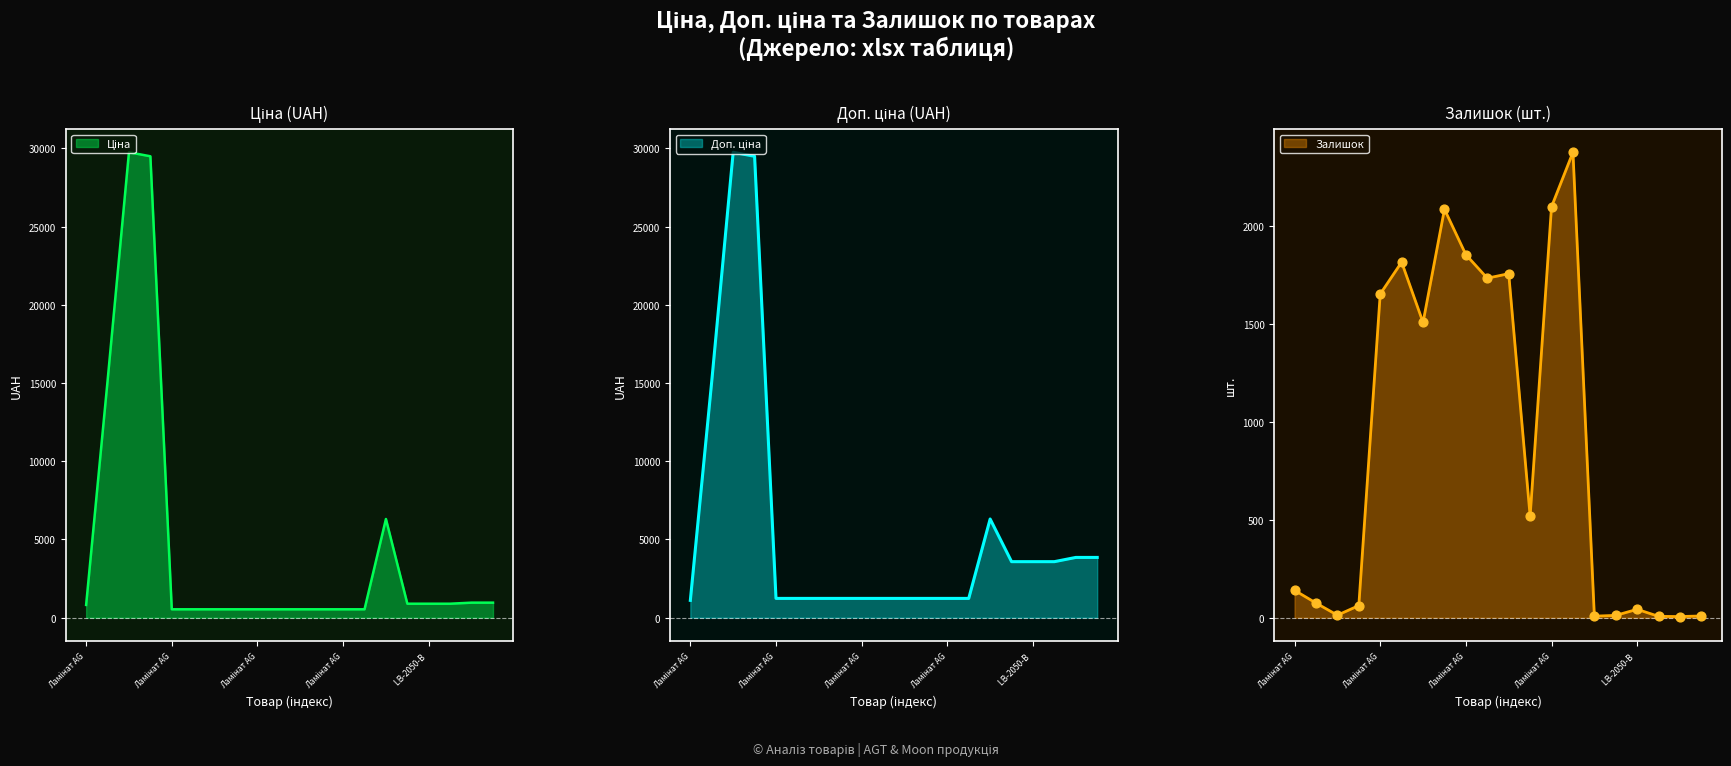

Which series reaches the maximum Y coordinate?

Ціна